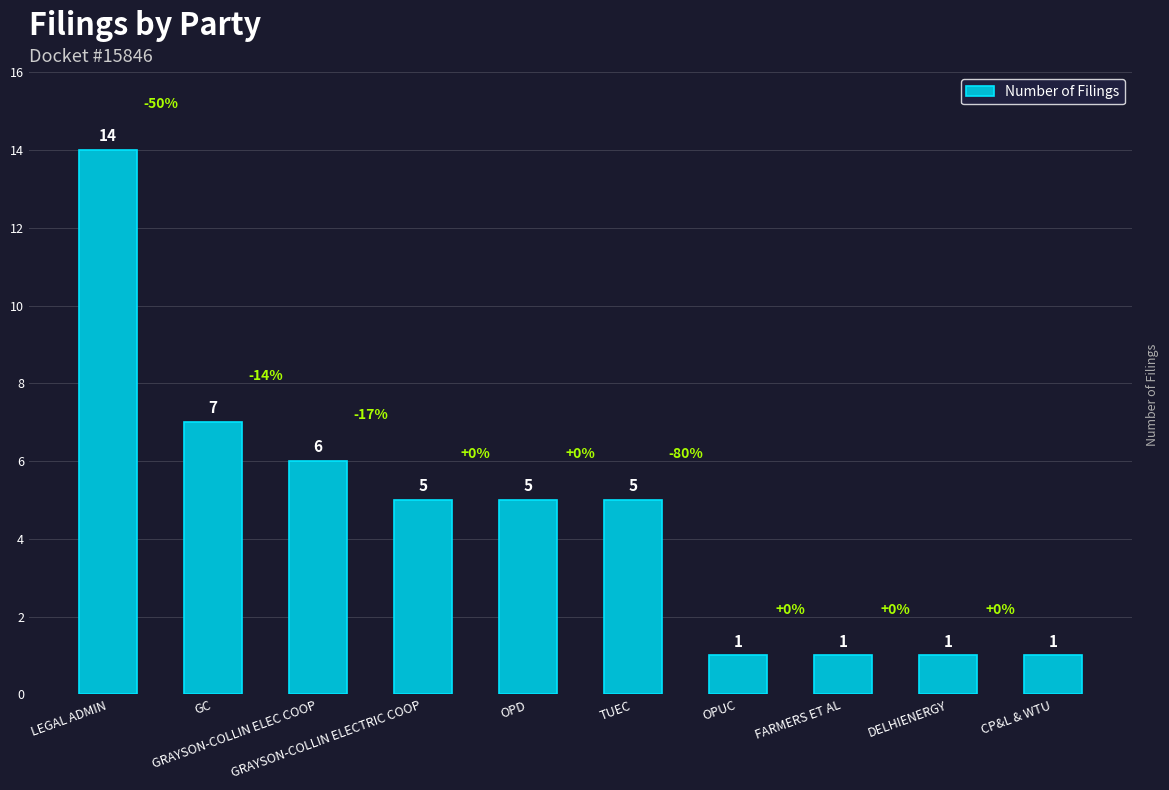

Is it true that the value at CP&L & WTU is 0?

False